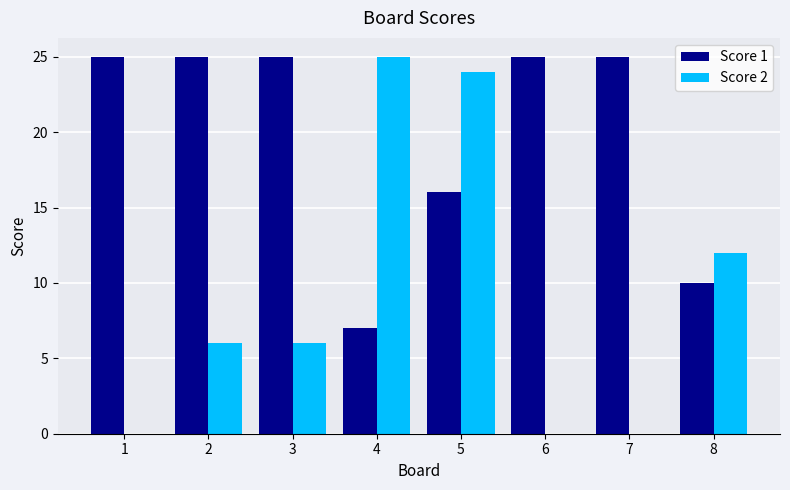

At which category is the sum across all series the highest?

5